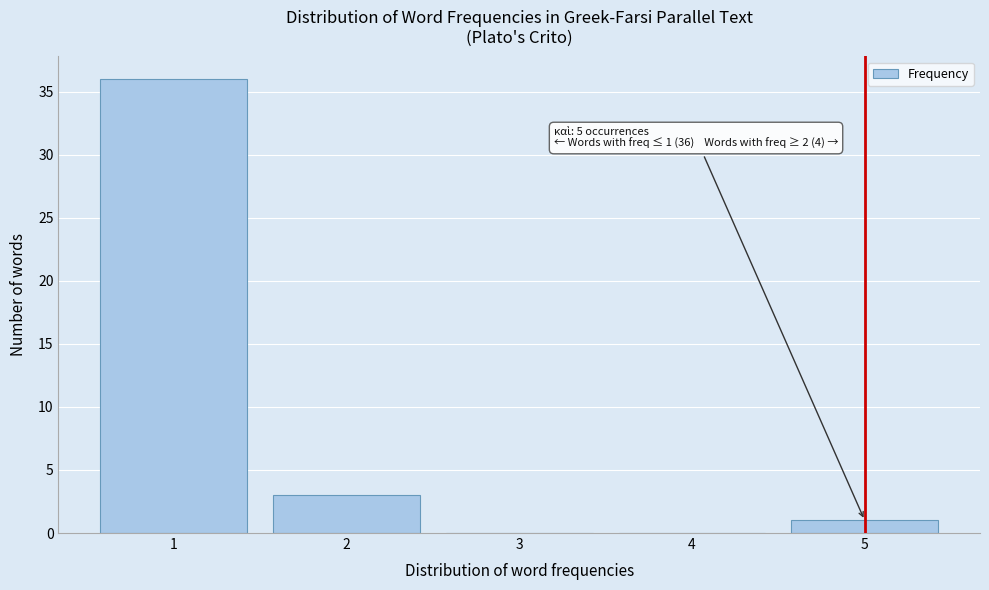

Which range on the x-axis has the tallest bar?

0.5 to 1.5